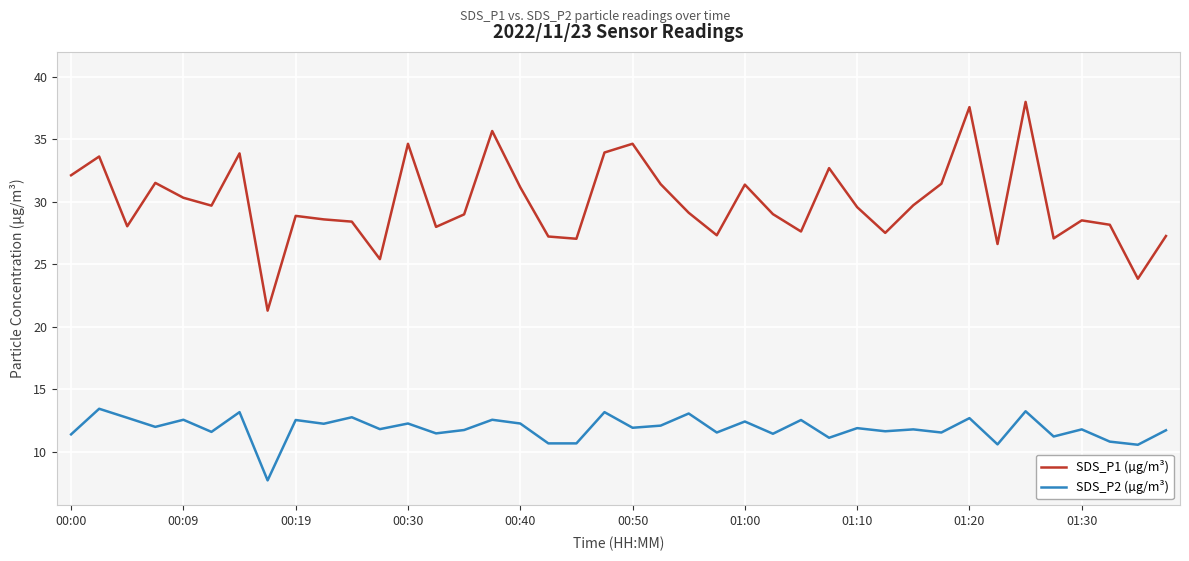

Which series has the largest total across all categories?

SDS_P1 (µg/m³)